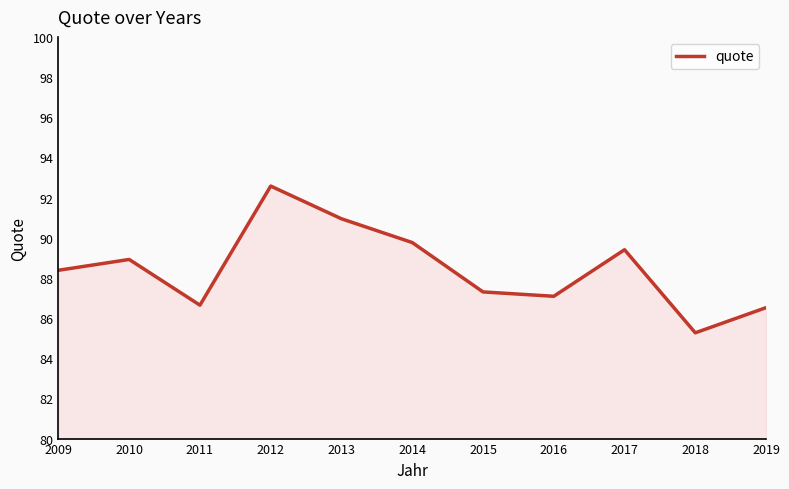

Does the chart display data point markers on the line(s)?

No